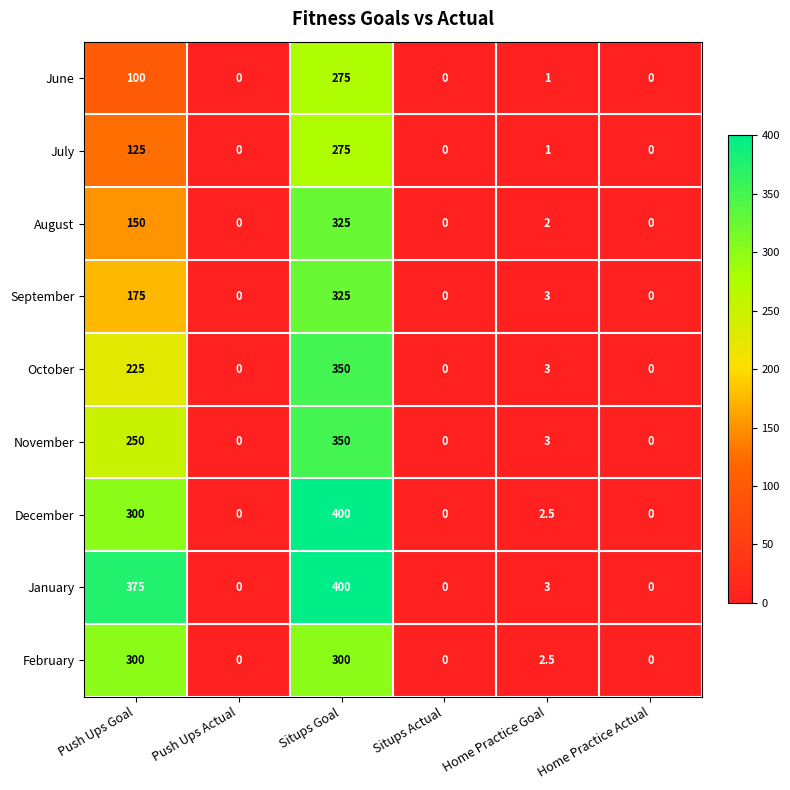

Count the number of categories in the chart.

6